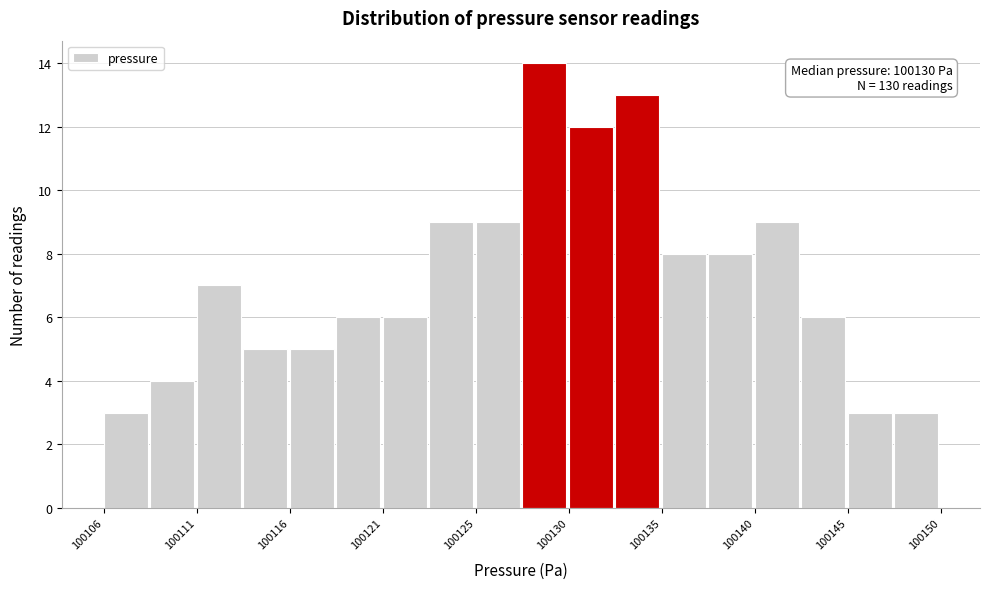

Over which range of the x-axis is the bar tallest?

100128.0 to 100130.0